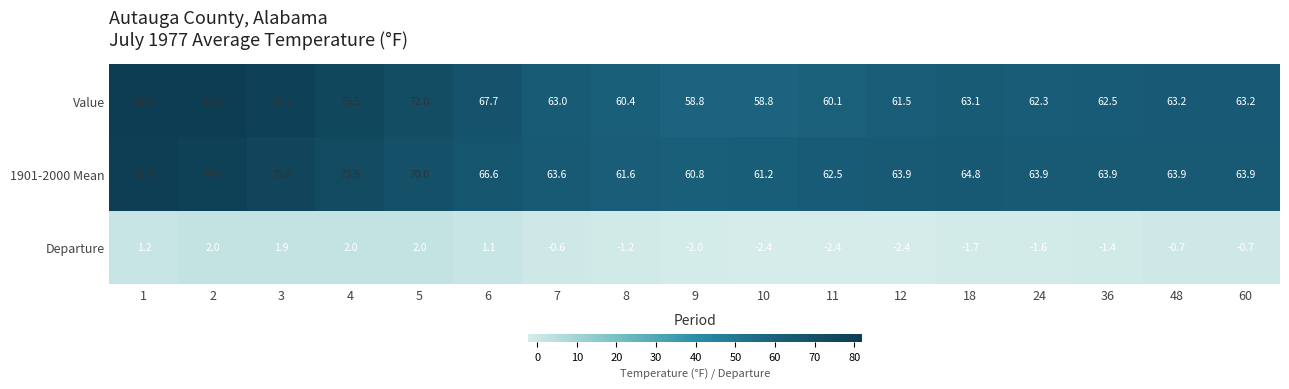

How many categories are shown in the chart?

17